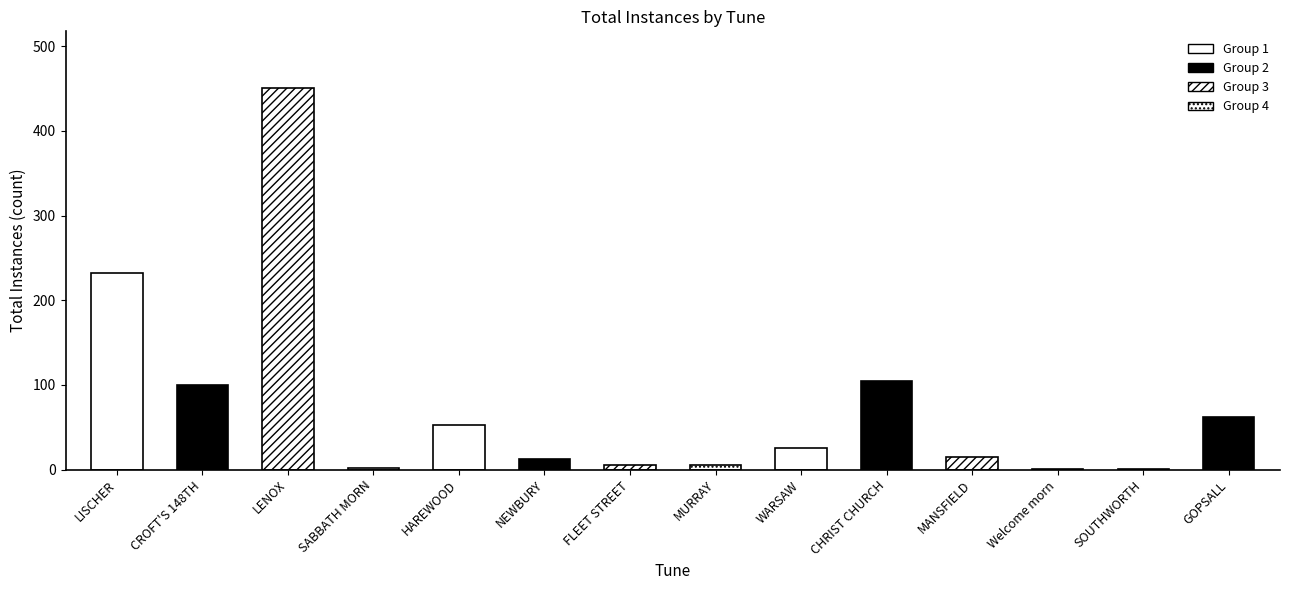

List the labels in order of value, largest first.

LENOX, LISCHER, CHRIST CHURCH, CROFT'S 148TH, GOPSALL, HAREWOOD, WARSAW, MANSFIELD, NEWBURY, FLEET STREET, MURRAY, SABBATH MORN, Welcome morn, SOUTHWORTH